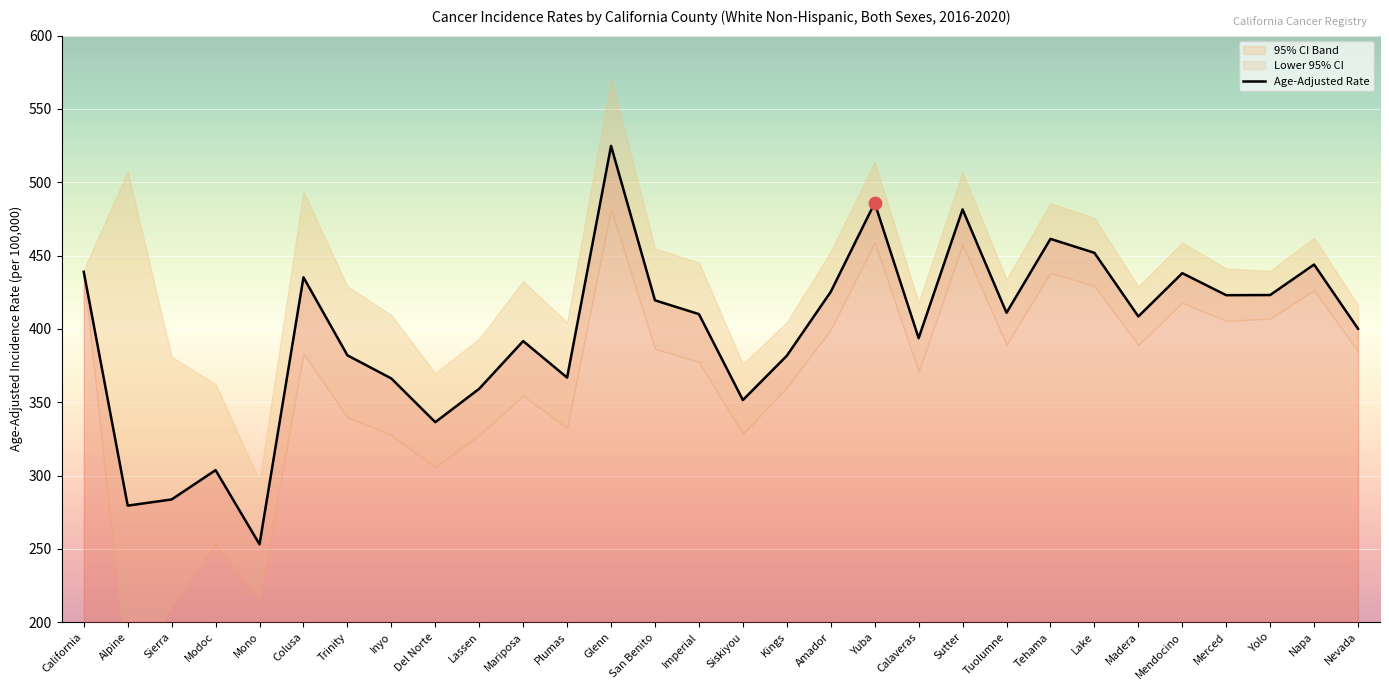

What is the ratio of the value at Inyo to the value at Yolo?

0.9